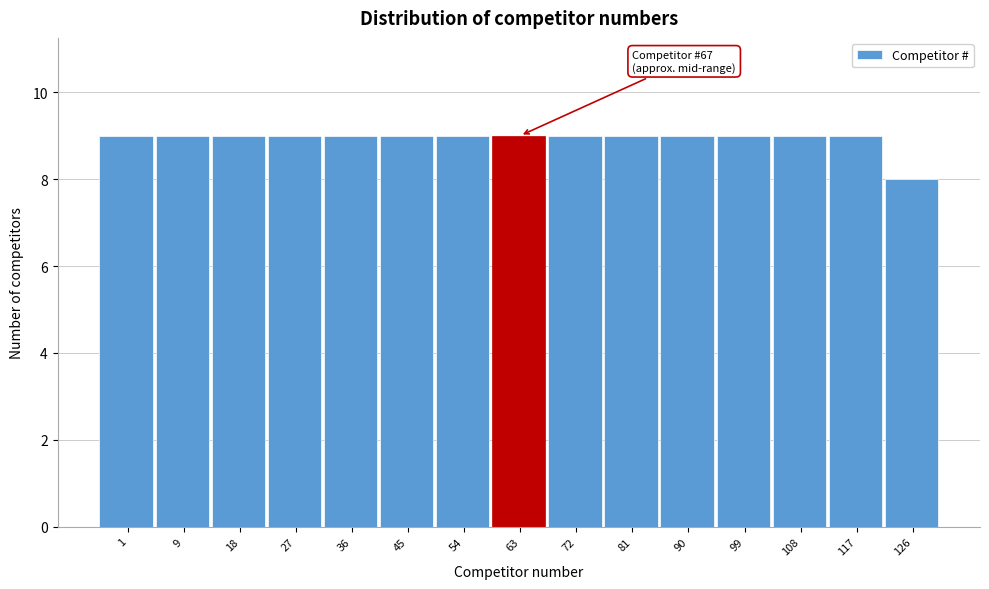

Reading left to right, what are all the values shown in this chart?

9	9	9	9	9	9	9	9	9	9	9	9	9	9	8